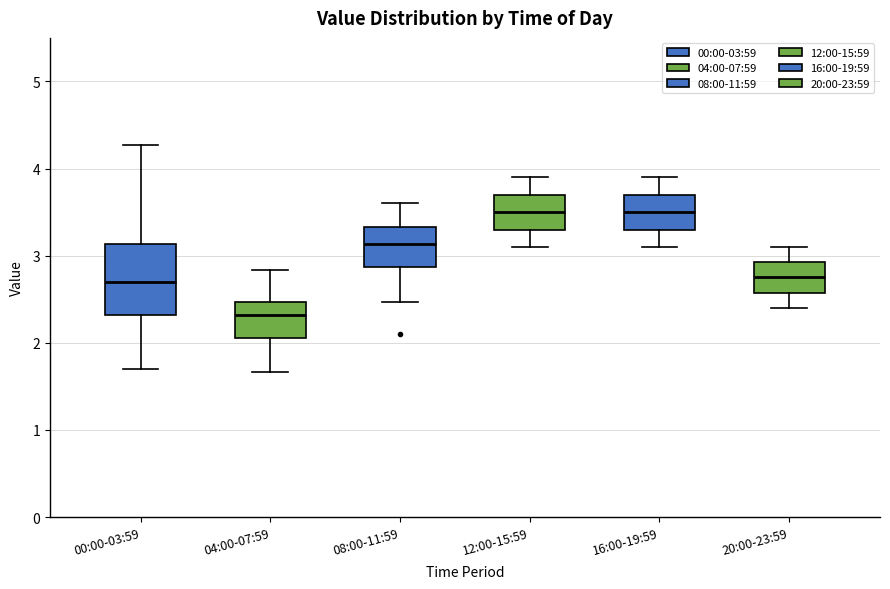

Where does the upper whisker of the box for 16:00-19:59 end on the y-axis? The values are not printed on the chart, so give them approximately, as read against the axis.

3.9